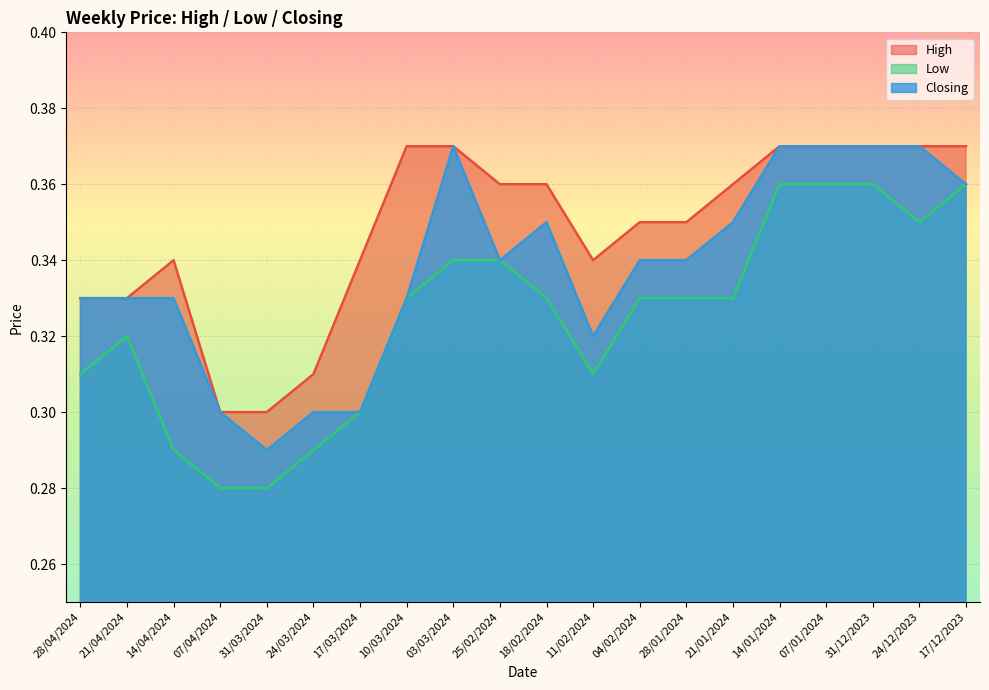

Reading left to right, extract all data points from this chart.

High: 0.3	0.3	0.3	0.3	0.3	0.3	0.3	0.4	0.4	0.4	0.4	0.3	0.3	0.3	0.4	0.4	0.4	0.4	0.4	0.4
Low: 0.3	0.3	0.3	0.3	0.3	0.3	0.3	0.3	0.3	0.3	0.3	0.3	0.3	0.3	0.3	0.4	0.4	0.4	0.3	0.4
Closing: 0.3	0.3	0.3	0.3	0.3	0.3	0.3	0.3	0.4	0.3	0.3	0.3	0.3	0.3	0.3	0.4	0.4	0.4	0.4	0.4